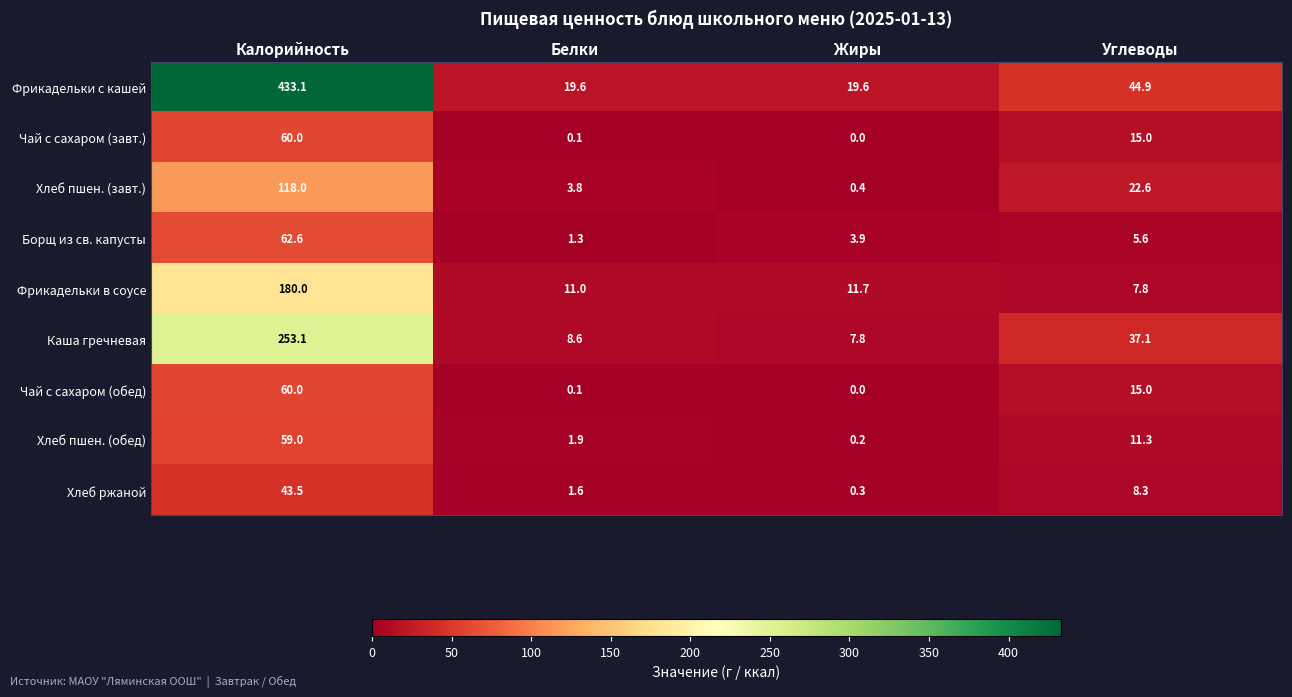

What is the sum of all Хлеб ржаной values?

53.7